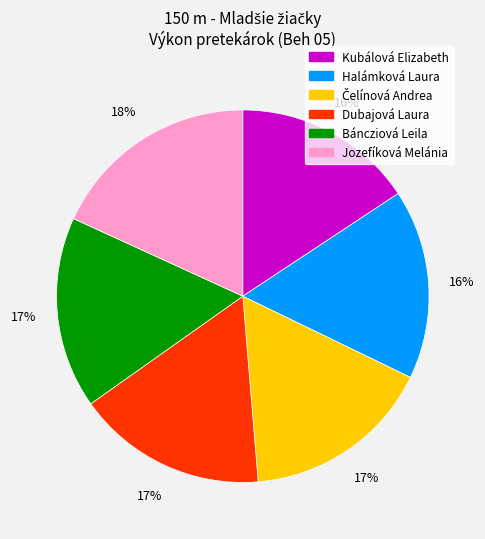

Is it true that Halámková Laura is 16% of the pie?

True